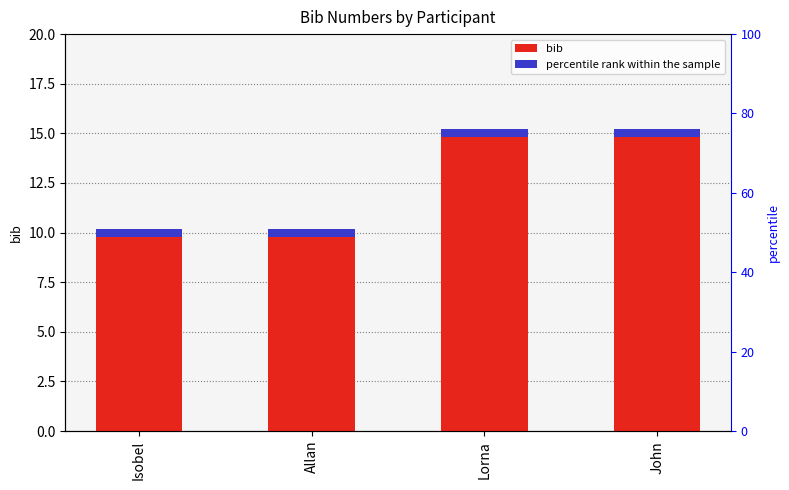

What is the difference between the second highest and minimum values?

5